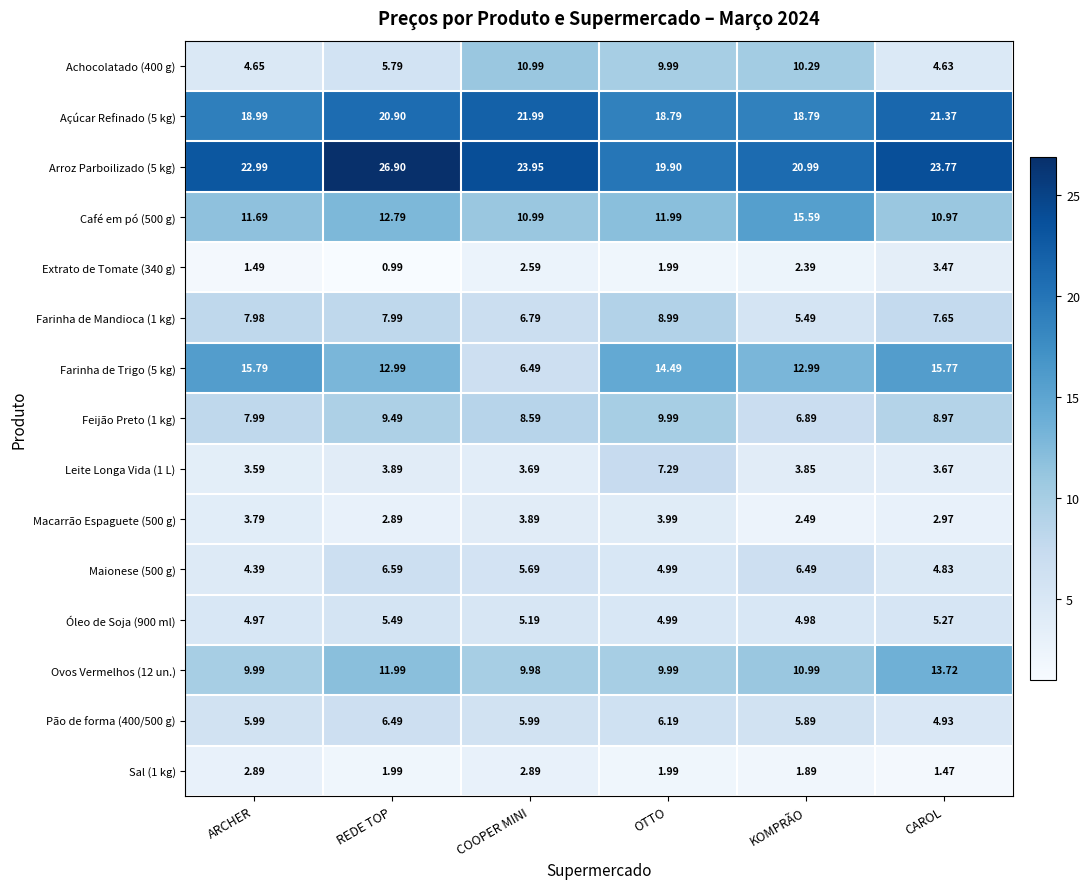

Which label corresponds to the smallest value in the chart?

REDE TOP